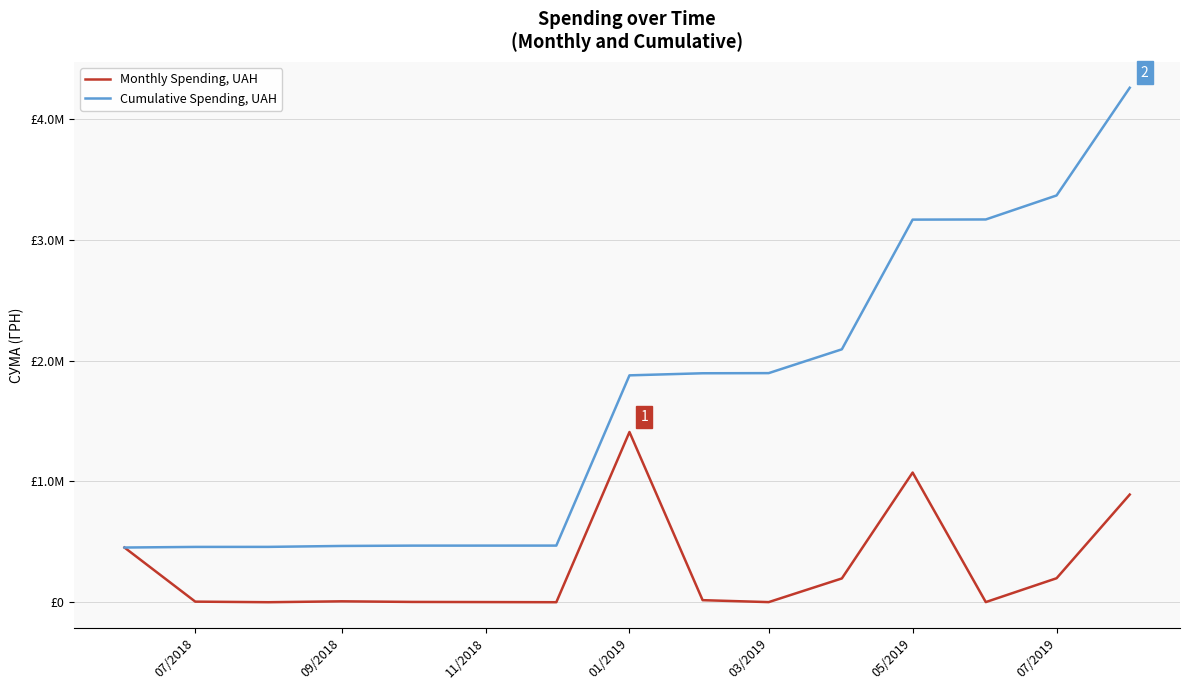

What are all the series names shown in the legend?

Monthly Spending, UAH, Cumulative Spending, UAH